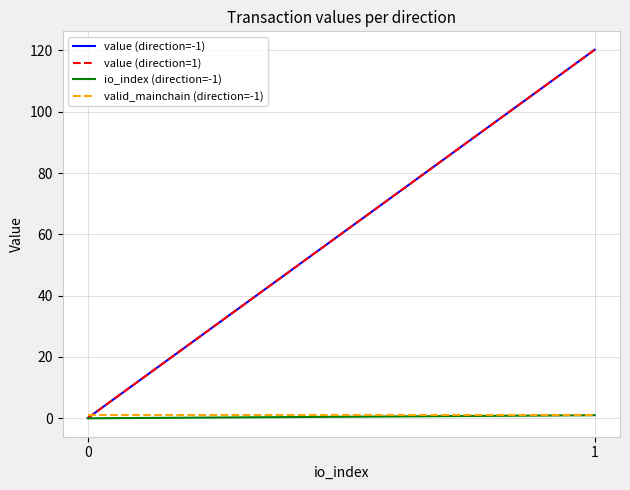

Reading right to left, list all the values displayed in this chart.

value (direction=-1): 120.2	0.1
value (direction=1): 120.2	0.1
io_index (direction=-1): 1.0	0.0
valid_mainchain (direction=-1): 1.0	1.0